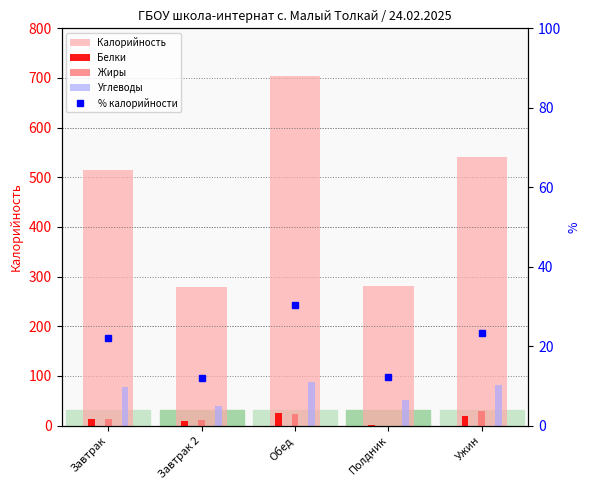

How many data points does each series have?

5